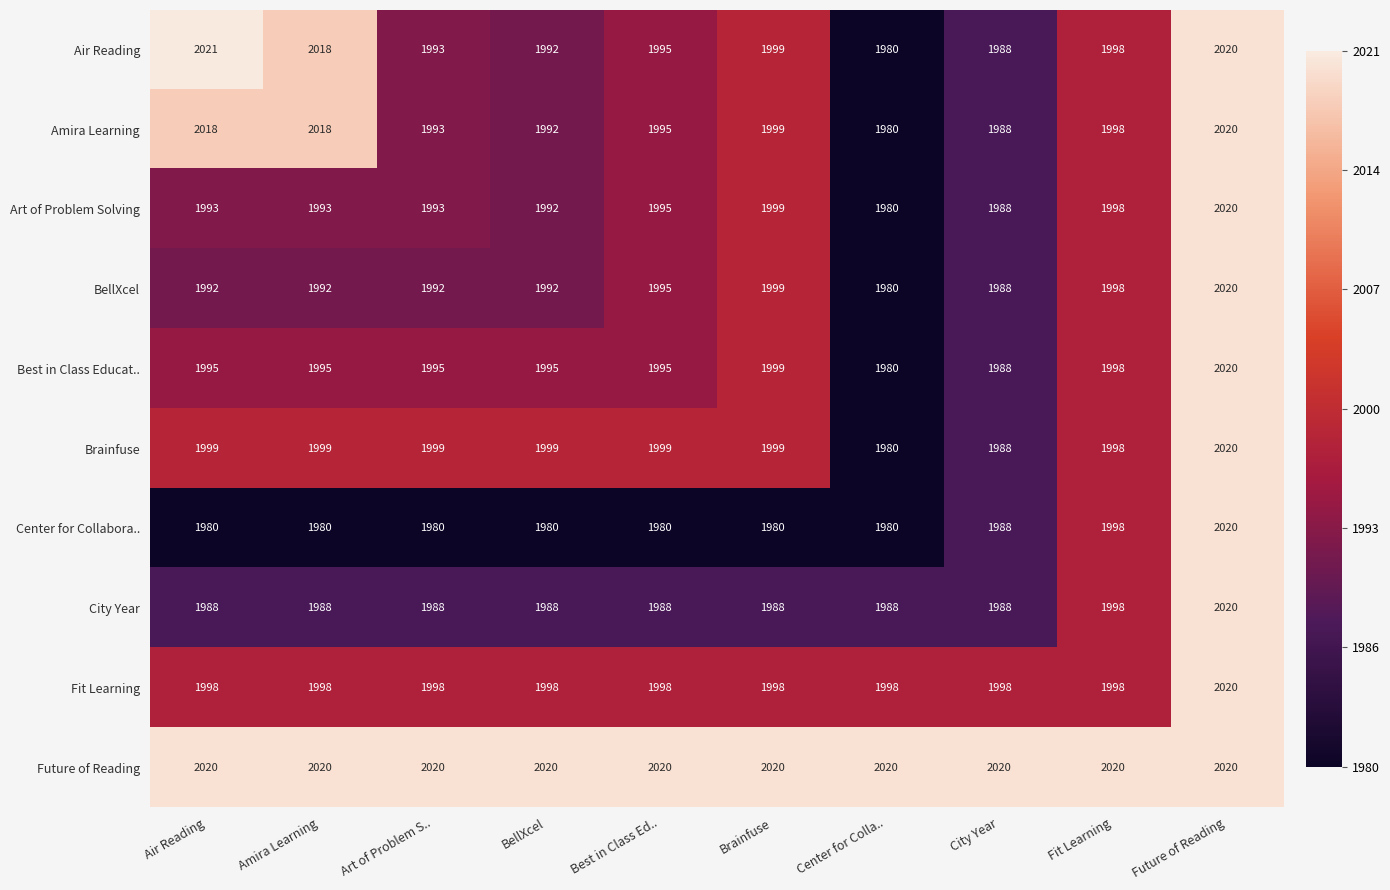

What value does the Air Reading series have at BellXcel, to the nearest 5?

1990